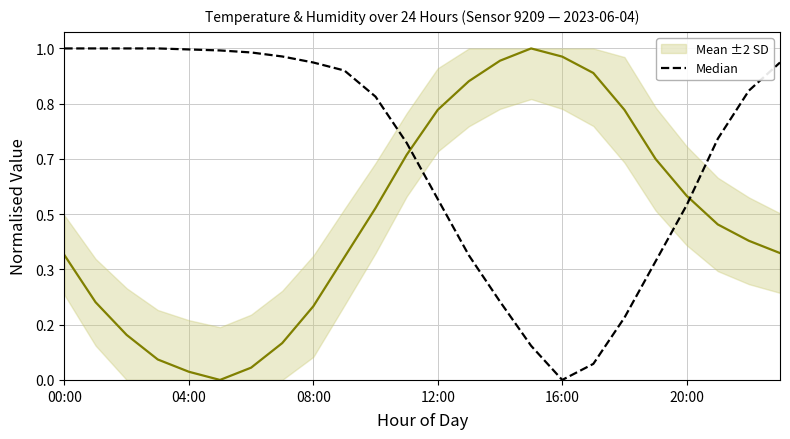

Which series has the largest range (max minus min)?

Mean ±2 SD